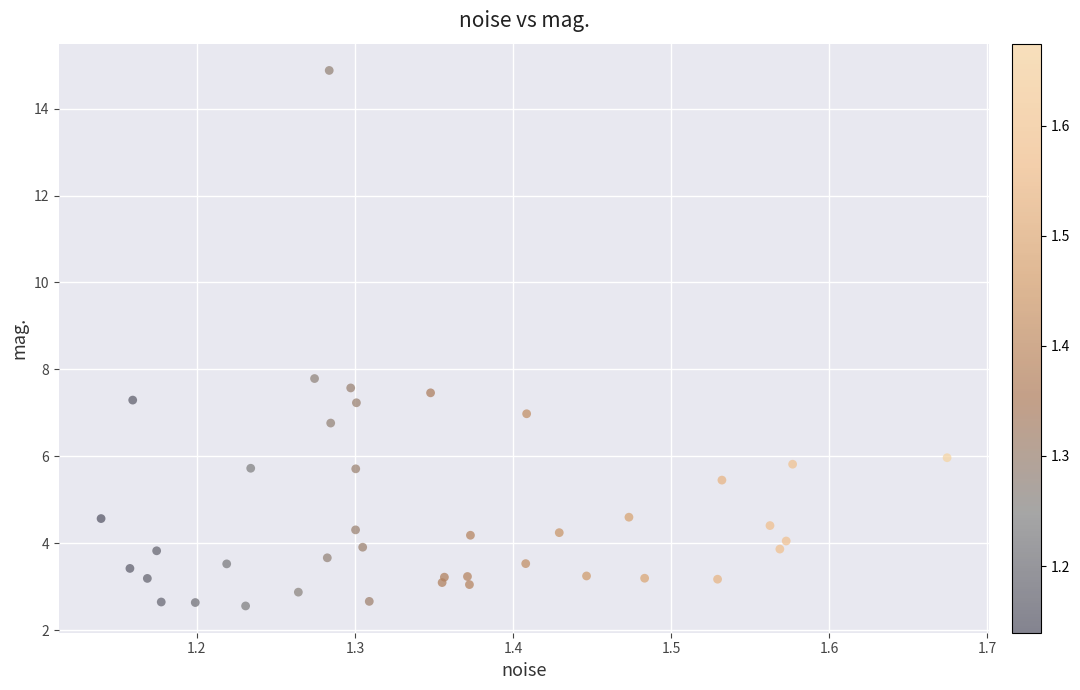

What Y value in the scatter plot is closest to 8?

7.8